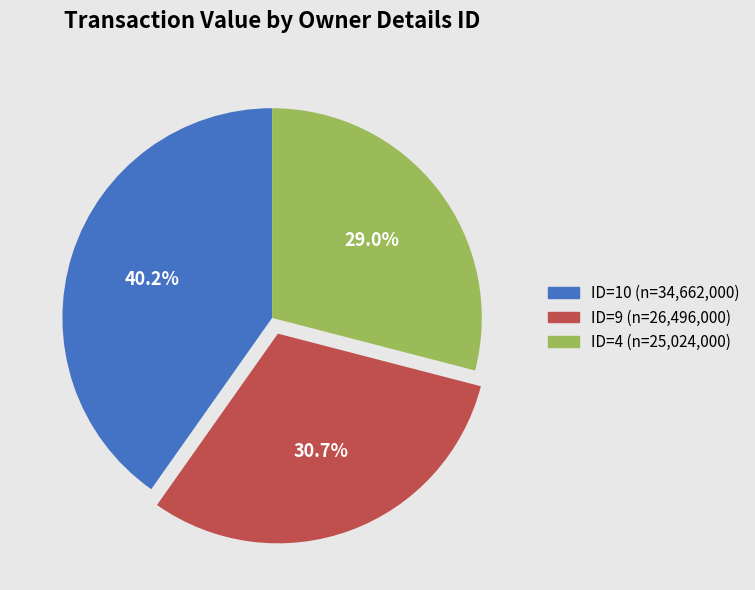

Is ID=9 (n=26,496,000) the majority of the pie?

No